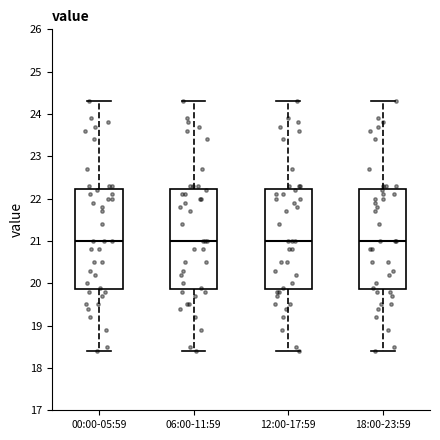

Reading left to right, read every box against the y-axis: the position of its median line, the range the box covers, and the ends of its whiskers. The values are not printed on the chart, so give them approximately, as read against the axis.

00:00-05:59: median 21.0, box 19.9 to 22.2, whiskers 18.4 to 24.3
06:00-11:59: median 21.0, box 19.9 to 22.2, whiskers 18.4 to 24.3
12:00-17:59: median 21.0, box 19.9 to 22.2, whiskers 18.4 to 24.3
18:00-23:59: median 21.0, box 19.9 to 22.2, whiskers 18.4 to 24.3